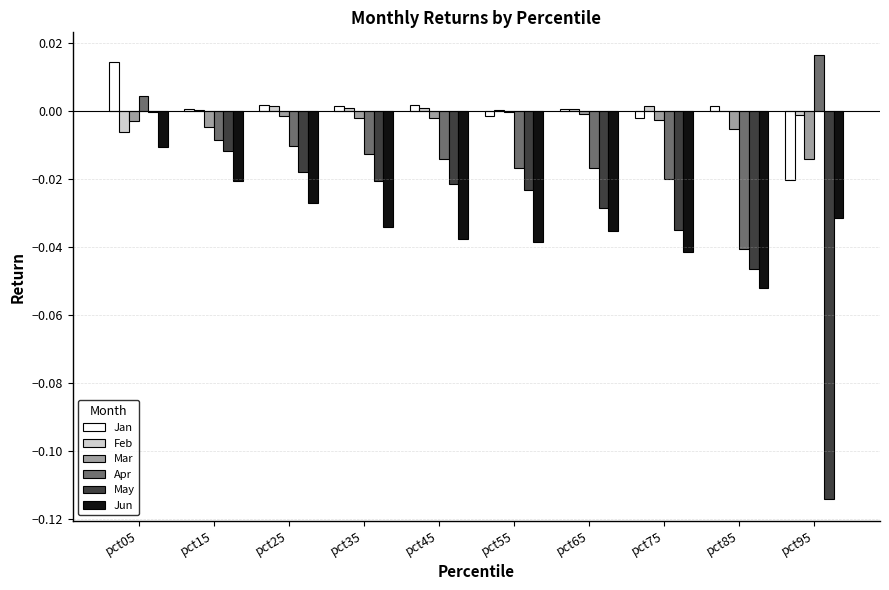

Which category has the highest value in the Jan series?

pct05